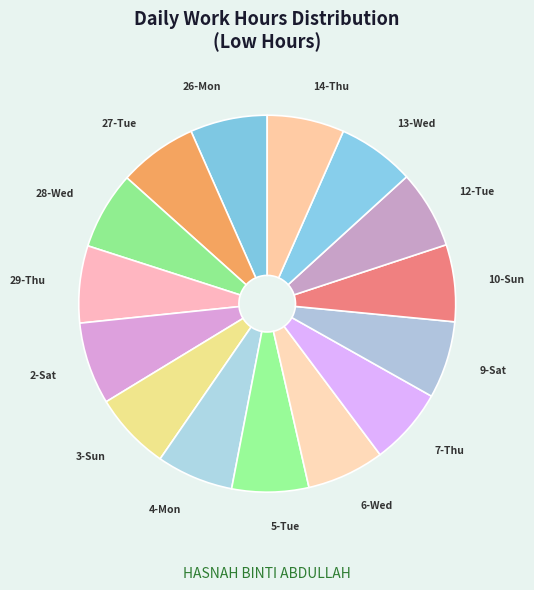

Is there any slice that represents more than half of the pie?

No